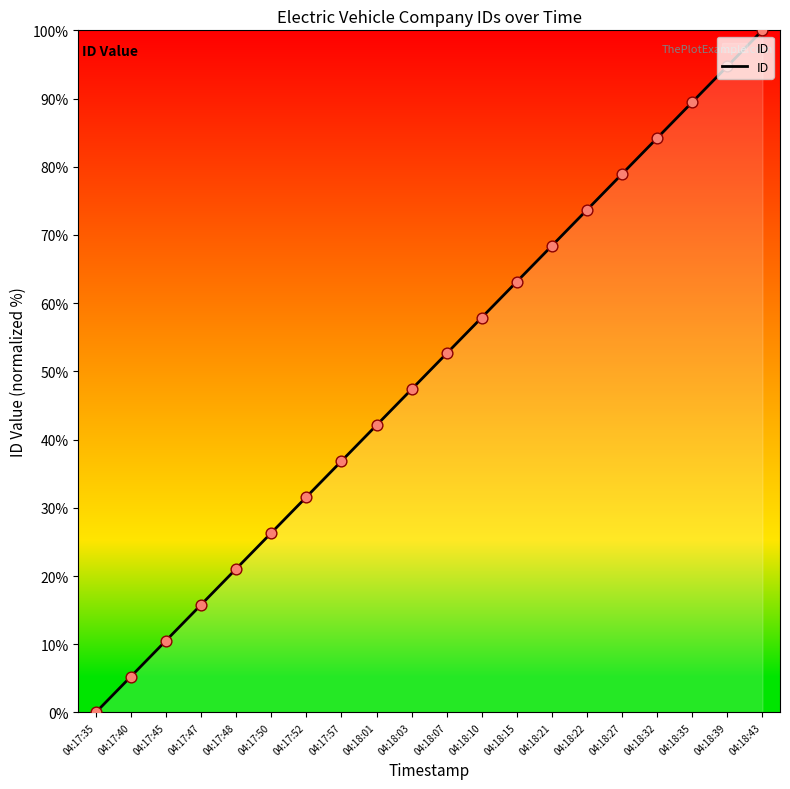

What is the change in value from 04:17:50 to 04:18:27?

+52.6